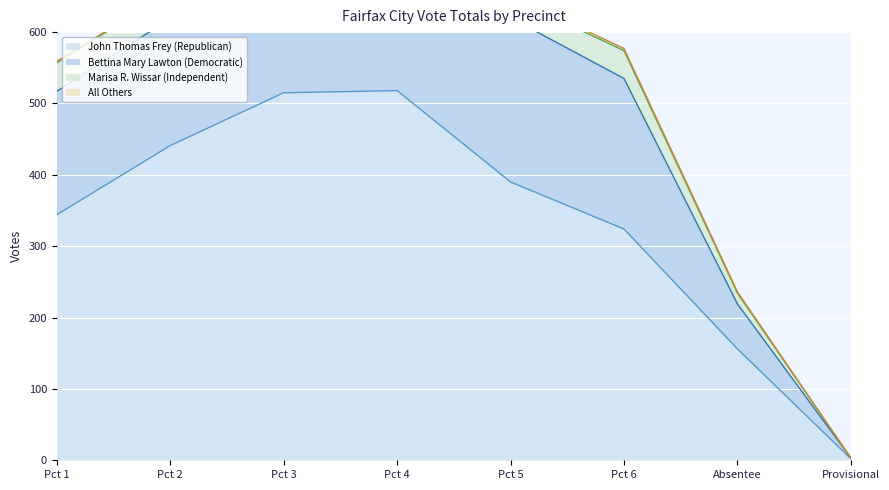

True or false: Bettina Mary Lawton (Democratic) has more than 1 points higher than both neighbors.

False